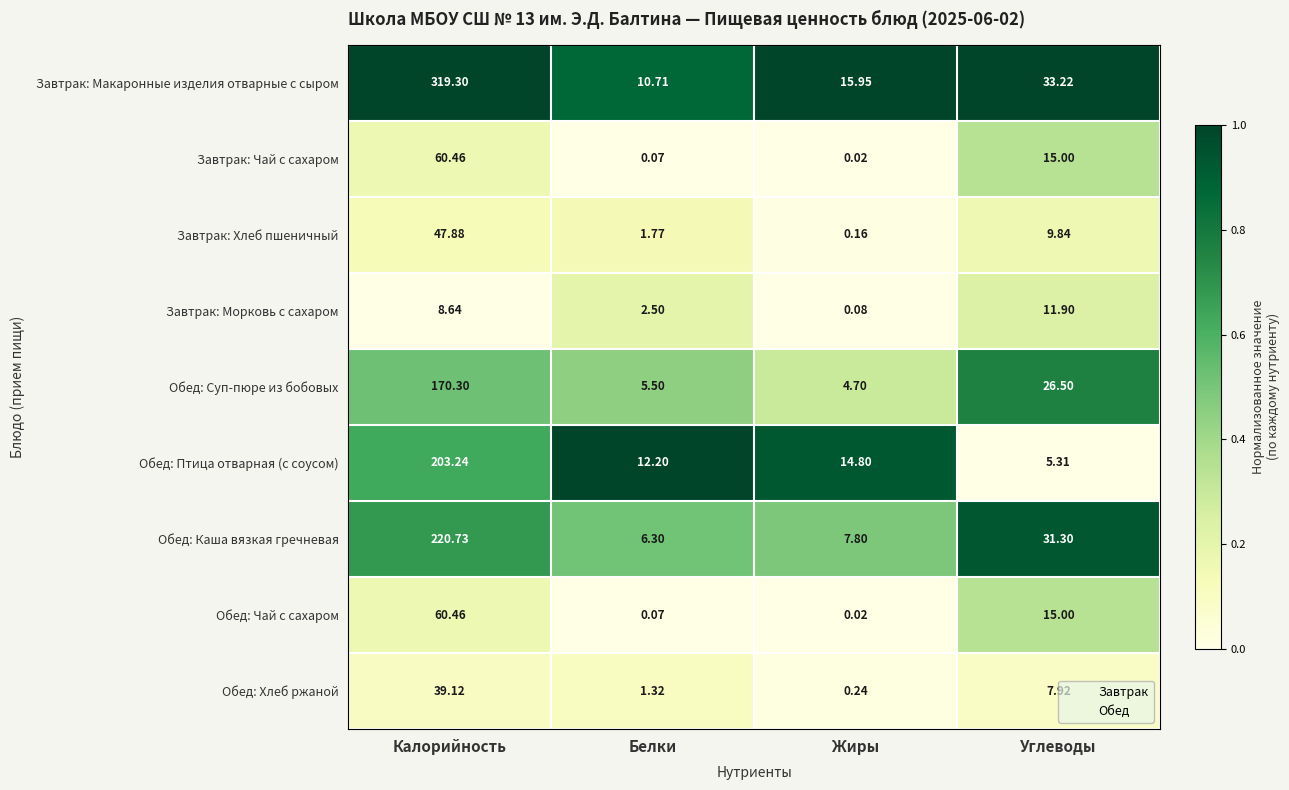

Between Калорийность and Жиры, which series saw the biggest shift?

Завтрак: Макаронные изделия отварные с сыром